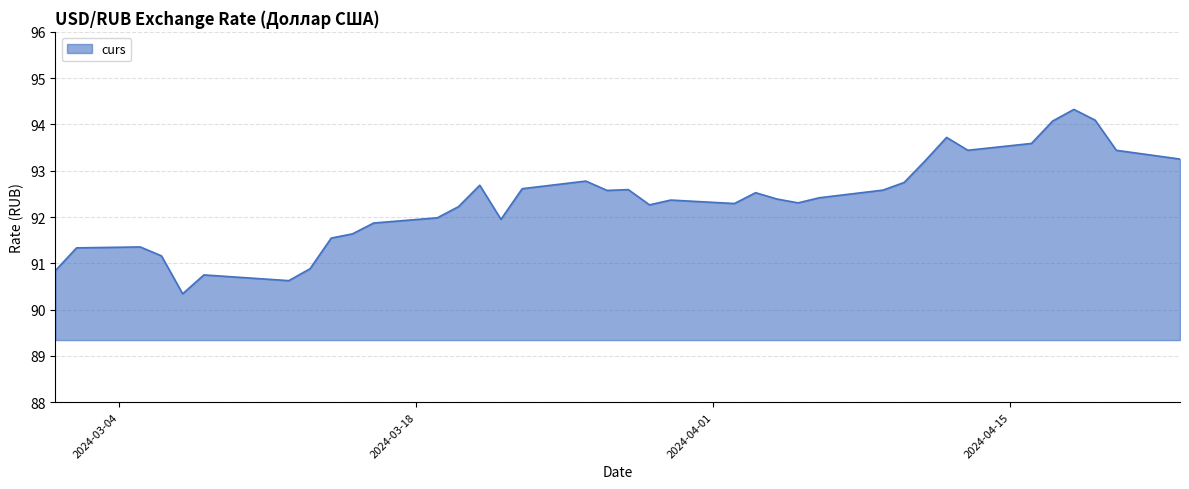

What is the difference between the maximum and minimum values?

4.0